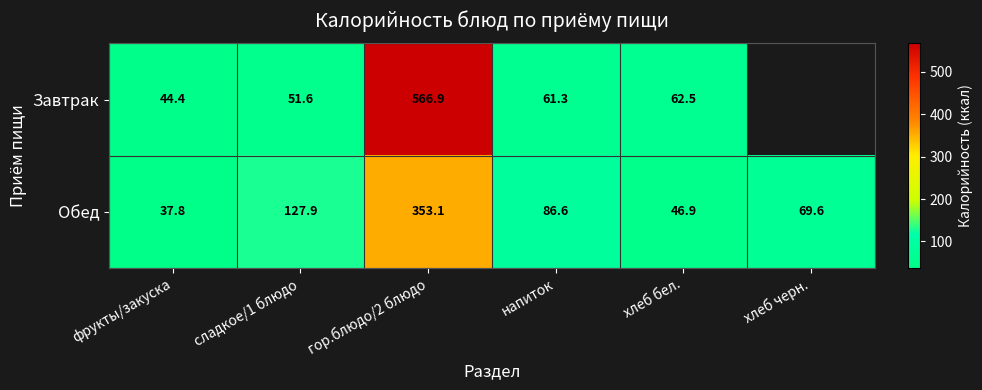

Where is Обед nearest to the value 195?

сладкое/1 блюдо